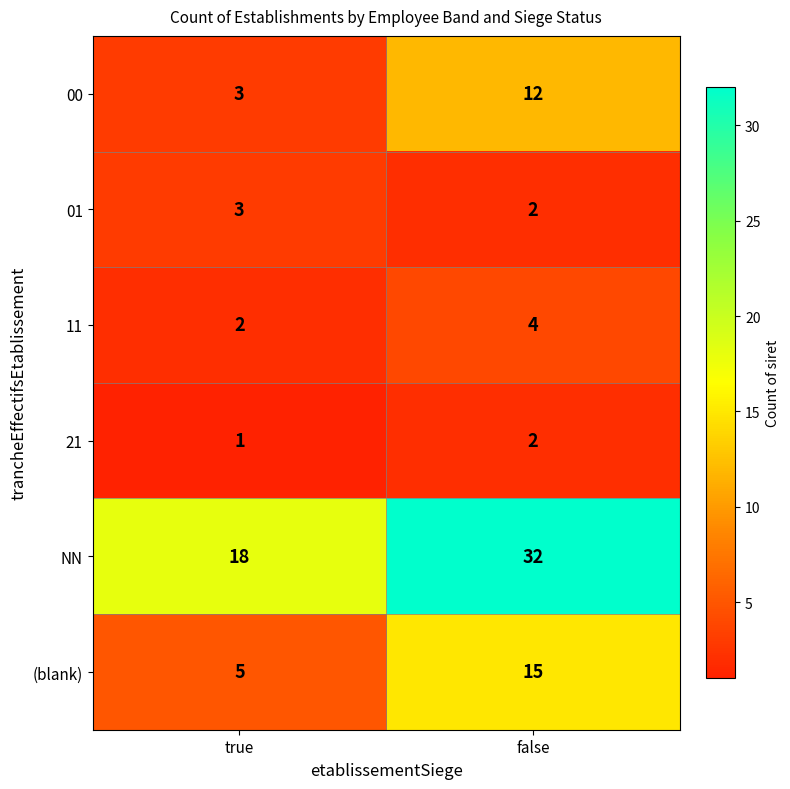

Which series has the largest range (max minus min)?

NN